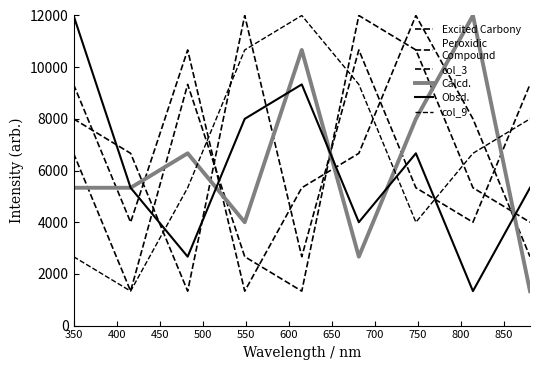

How many lines are shown in the chart?

6